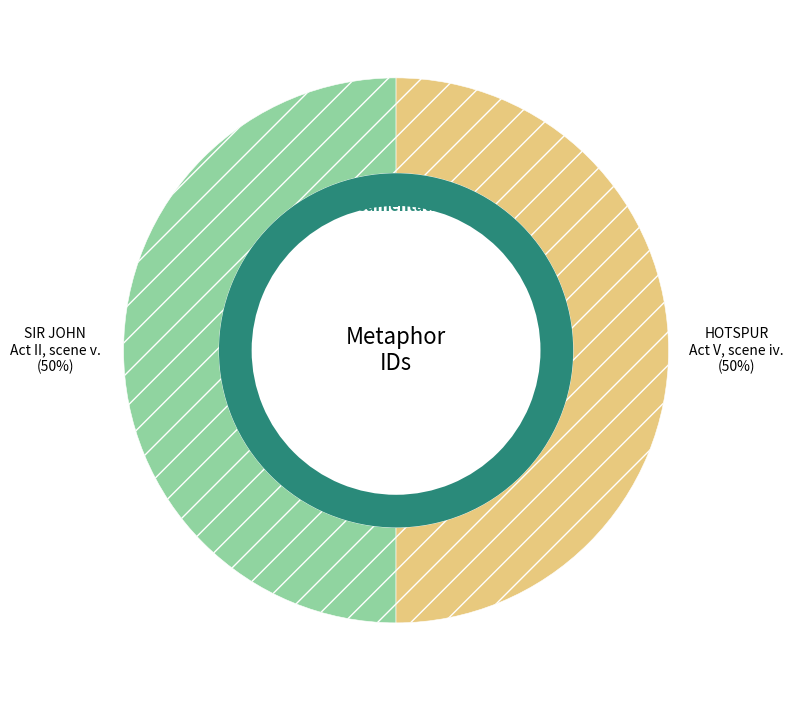

What is the ratio of the value at HOTSPUR (Act V, scene iv.) to the value at SIR JOHN (Act II, scene v.)?

1.0